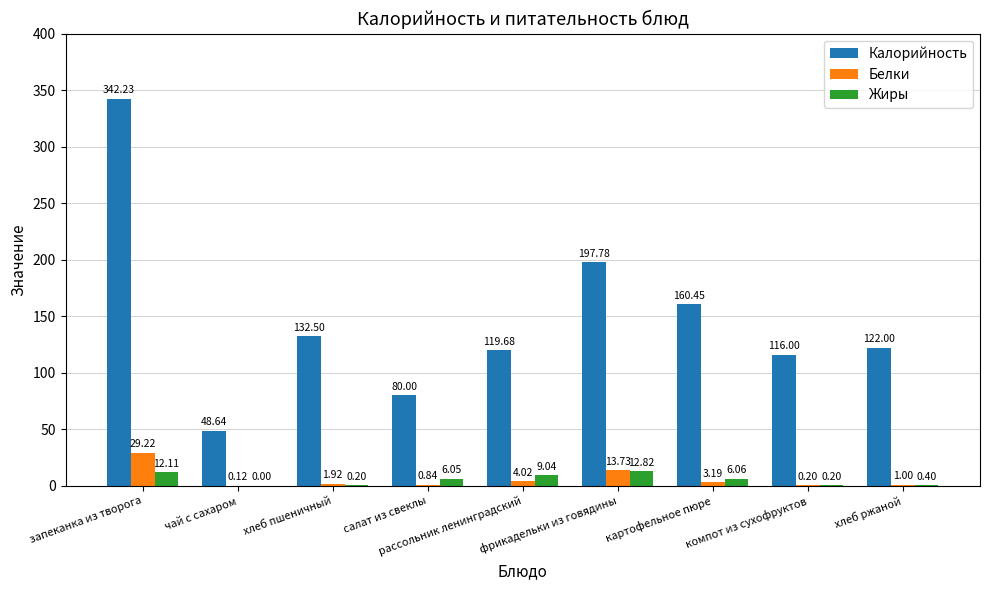

Which series has the largest total across all categories?

Калорийность